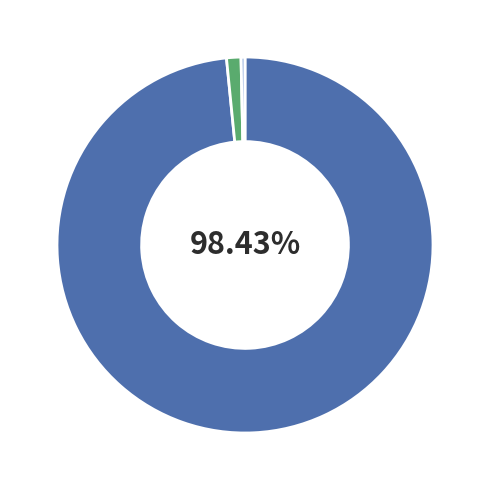

Is there a majority slice in this chart?

Yes